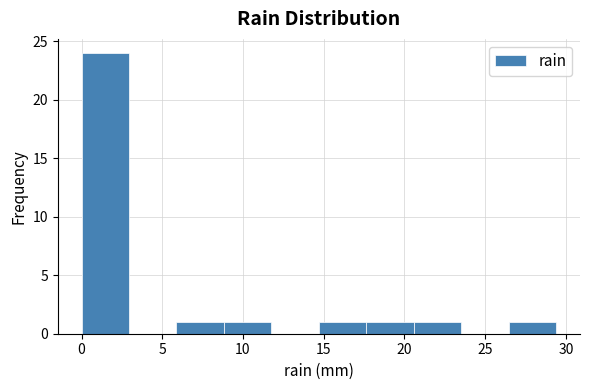

Over which range of the x-axis is the bar tallest?

0.0 to 3.0